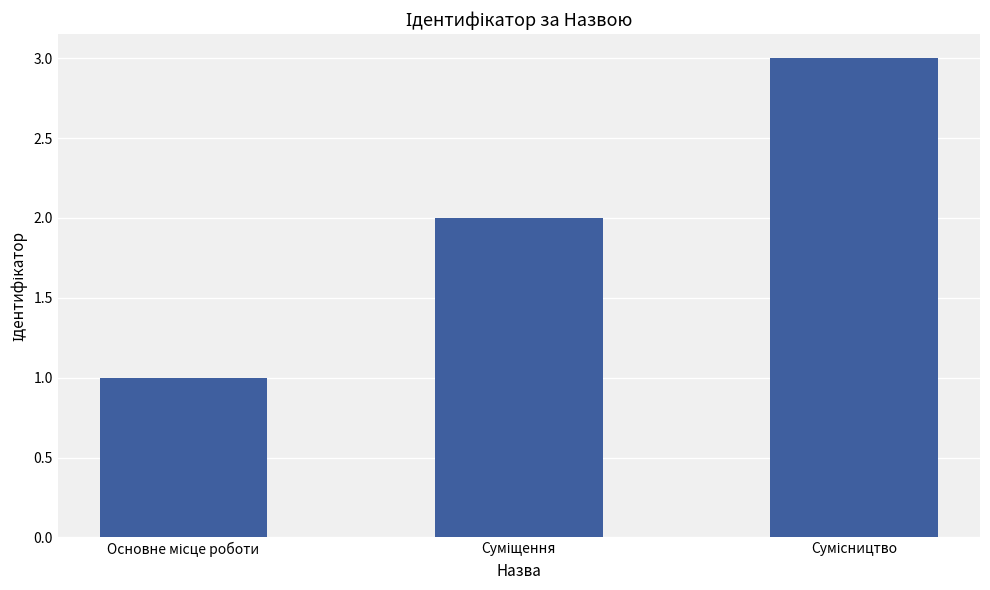

What is the greatest value displayed?

3